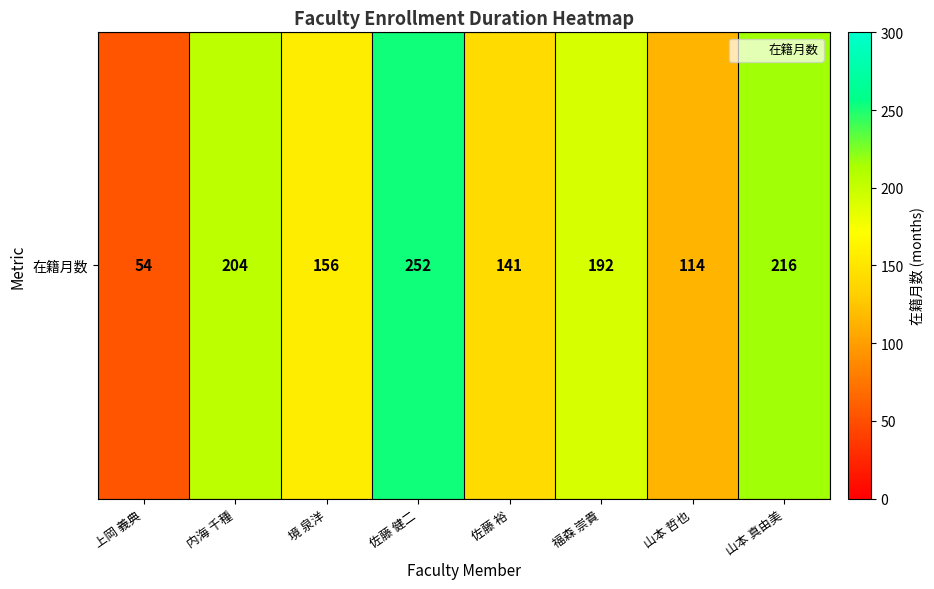

The chart shows a value of 215 at 佐藤 裕. True or false?

False